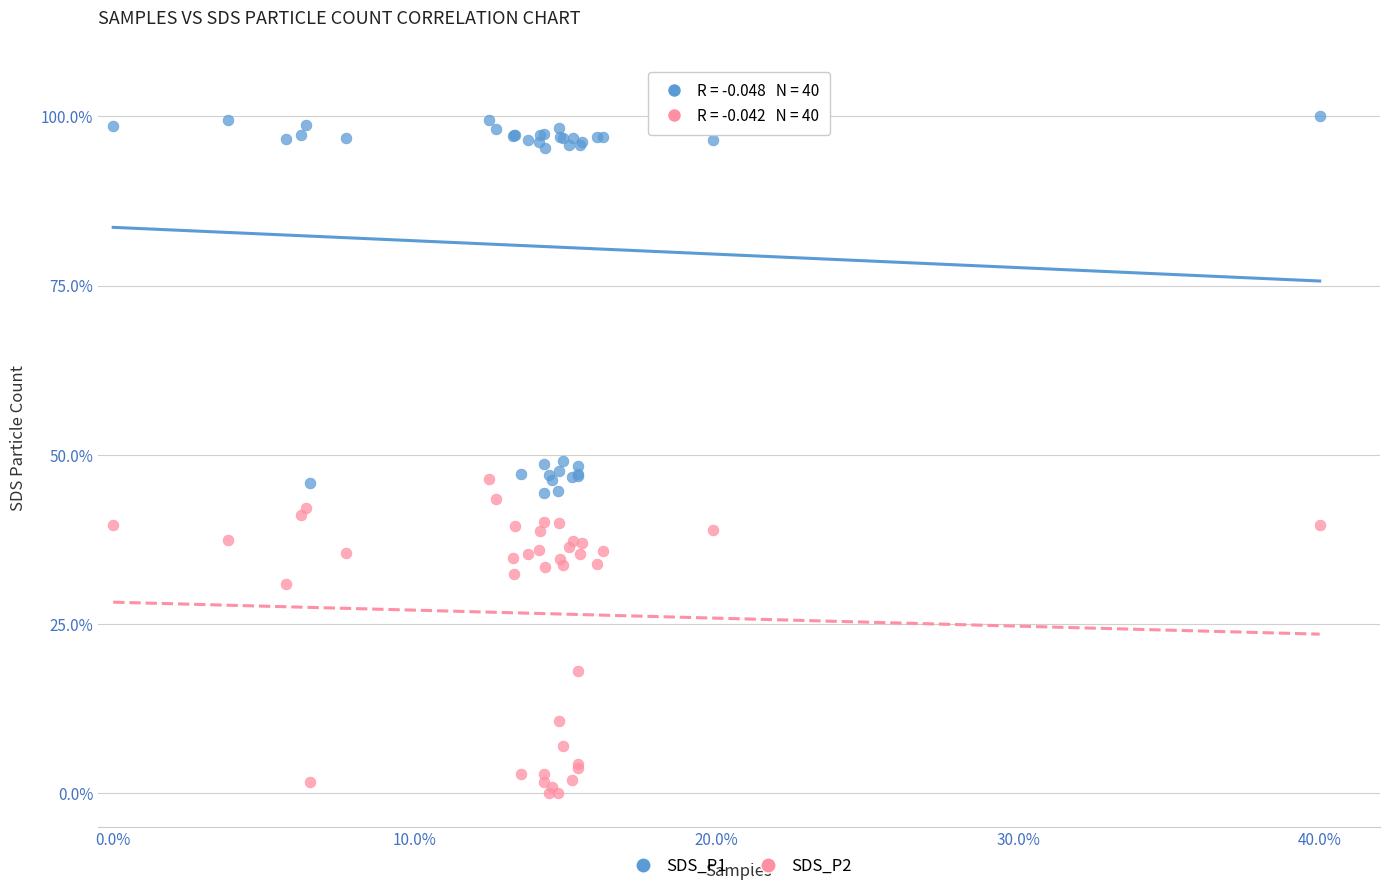

What are all the series names shown in the legend?

SDS_P1, SDS_P2